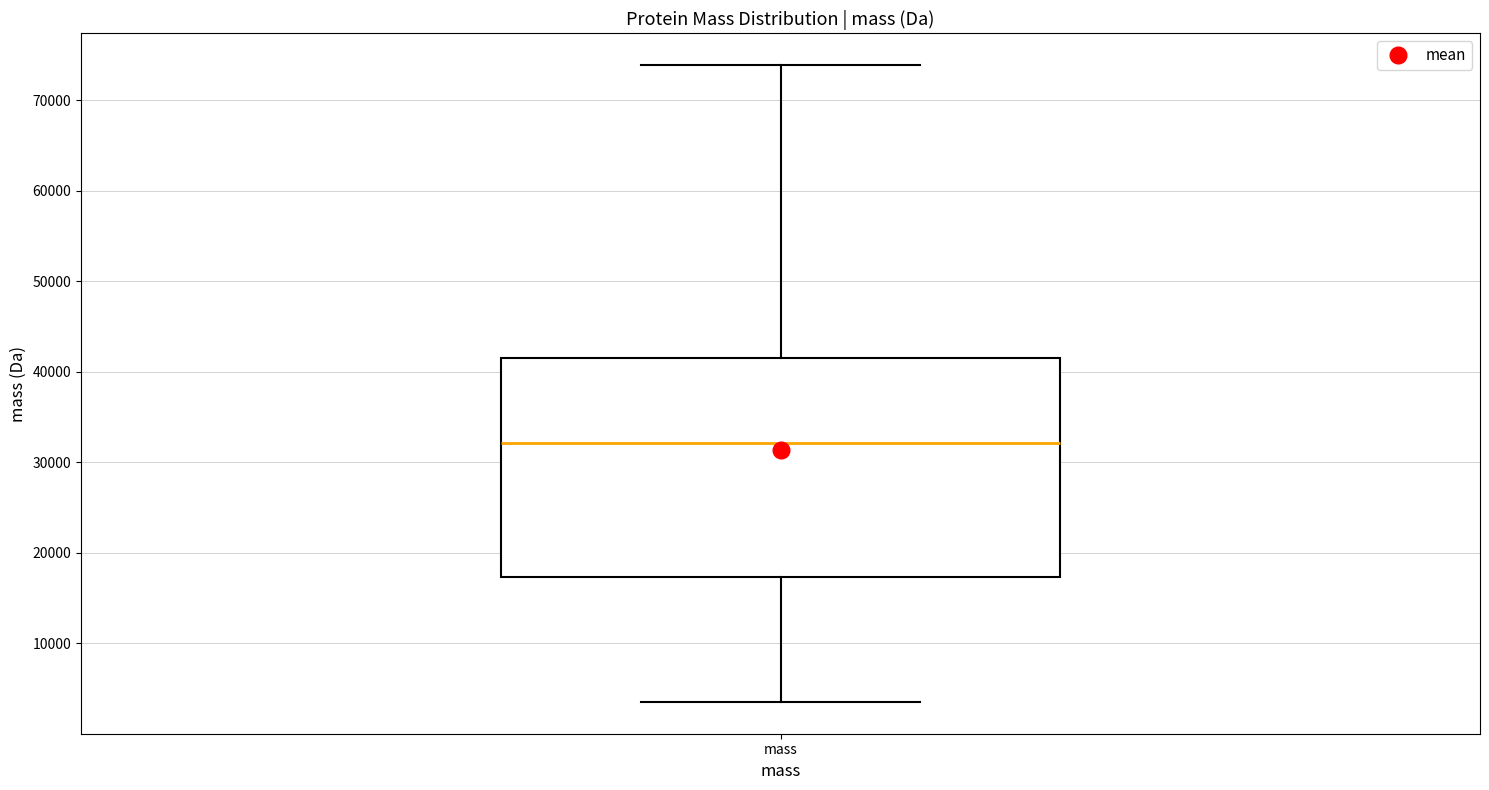

Where is the upper edge of the box for mass on the y-axis? The values are not printed on the chart, so give them approximately, as read against the axis.

42000